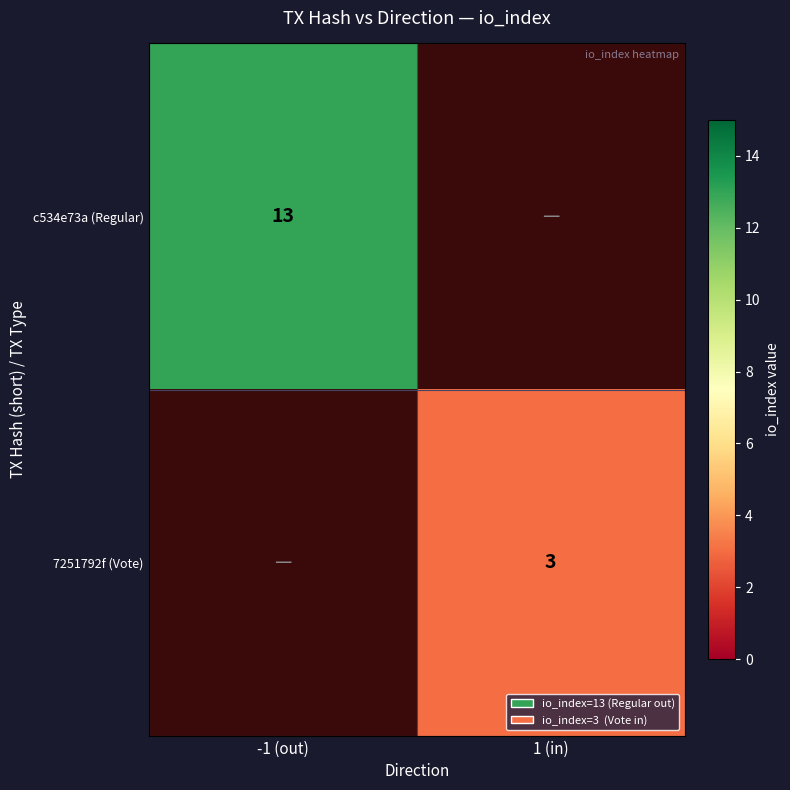

How many categories are shown in the chart?

2